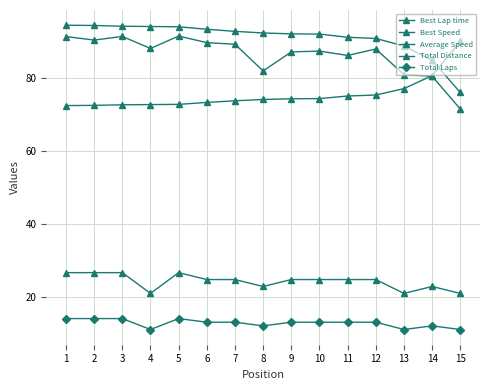

What is the smallest value displayed?

11.0